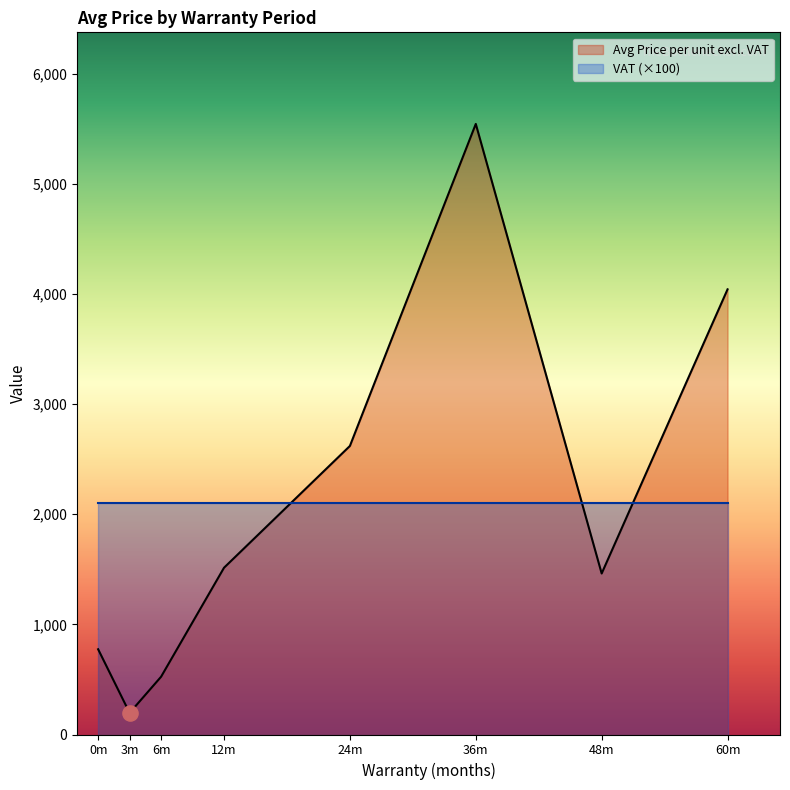

What are all the series names shown in the legend?

Avg Price per unit excl. VAT, VAT